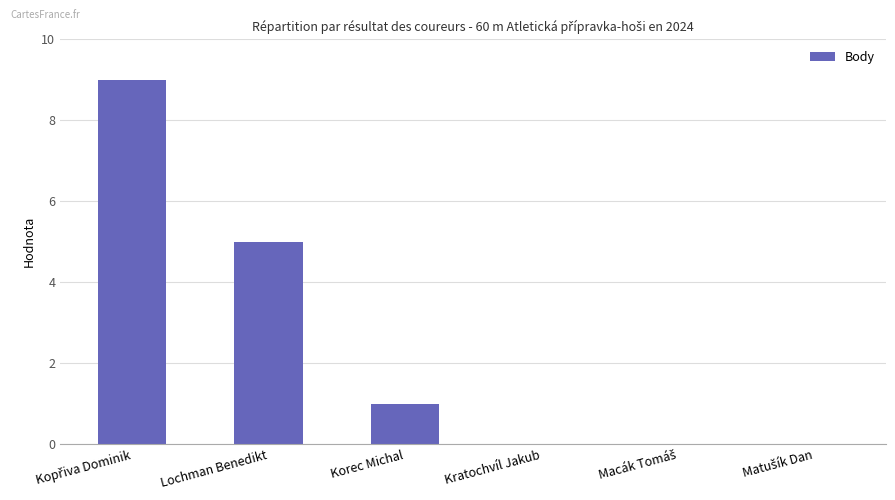

Where is the data nearest to the value 4?

Lochman Benedikt